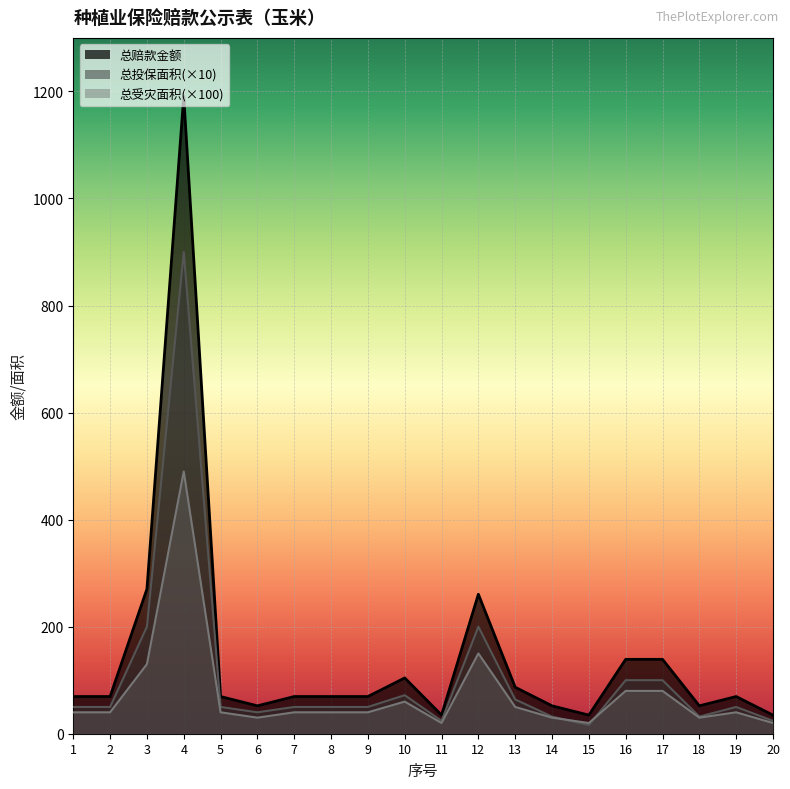

At which label does 总赔款金额 first exceed 69?

1